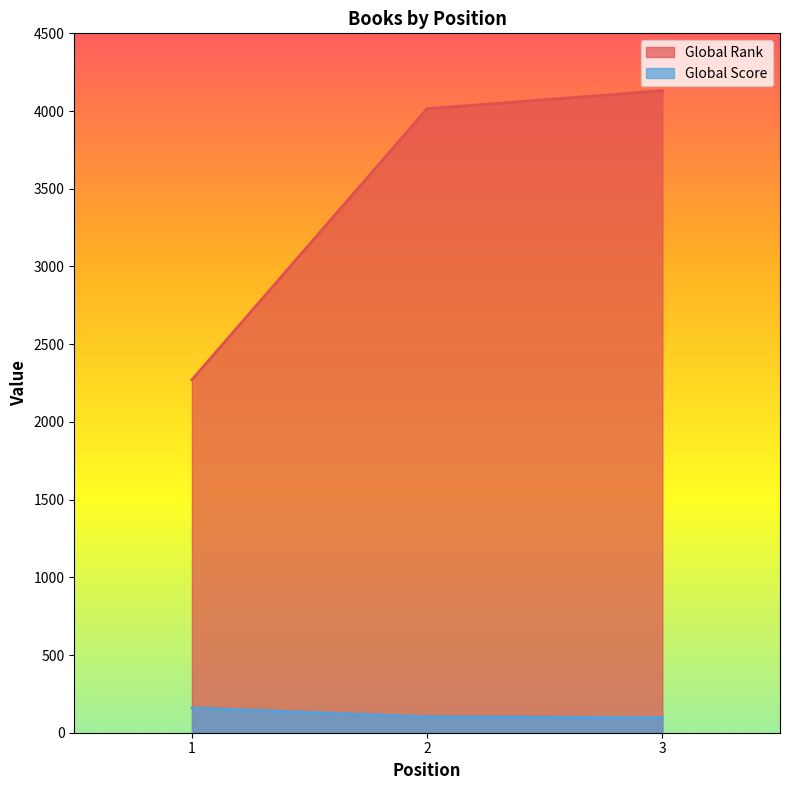

At which category is the sum across all series the highest?

3